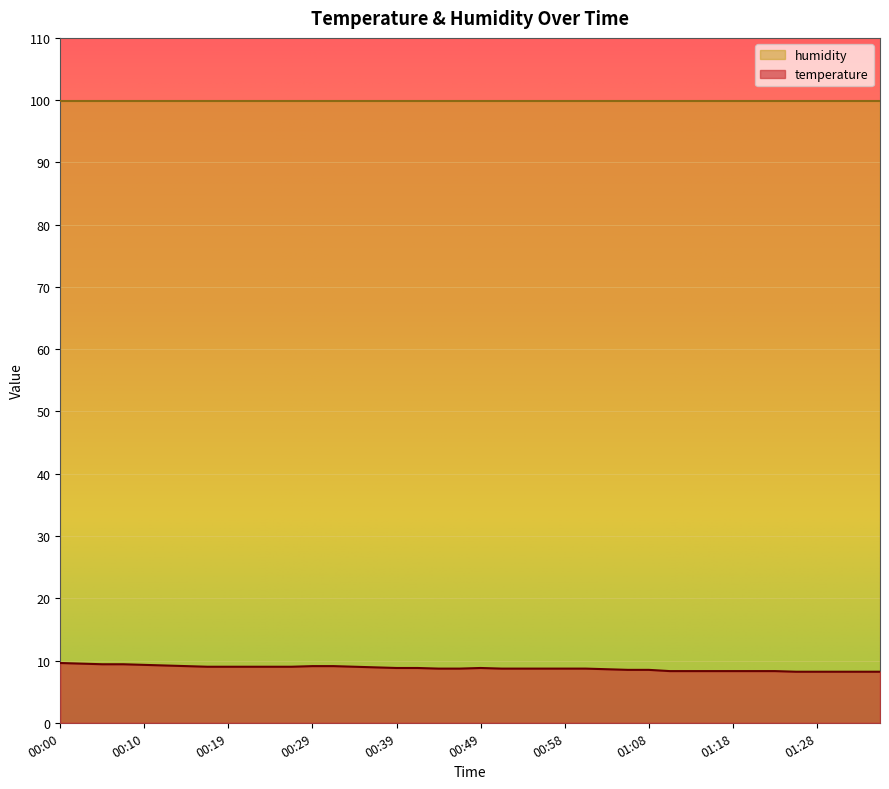

Reading left to right, what are all the values shown in this chart?

00:00=9.6	00:02=9.5	00:05=9.4	00:07=9.4	00:10=9.3	00:12=9.2	00:14=9.1	00:17=9.0	00:19=9.0	00:22=9.0	00:24=9.0	00:27=9.0	00:29=9.1	00:31=9.1	00:34=9.0	00:36=8.9	00:39=8.8	00:41=8.8	00:44=8.7	00:46=8.7	00:49=8.8	00:51=8.7	00:53=8.7	00:56=8.7	00:58=8.7	01:01=8.7	01:03=8.6	01:06=8.5	01:08=8.5	01:11=8.3	01:13=8.3	01:15=8.3	01:18=8.3	01:20=8.3	01:23=8.3	01:25=8.2	01:28=8.2	01:30=8.2	01:33=8.2	01:35=8.2